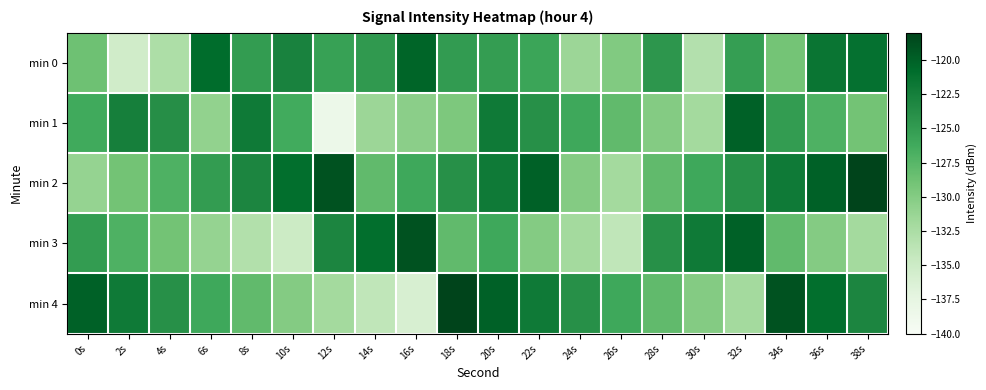

Which has a higher value, 2s or 34s?

34s